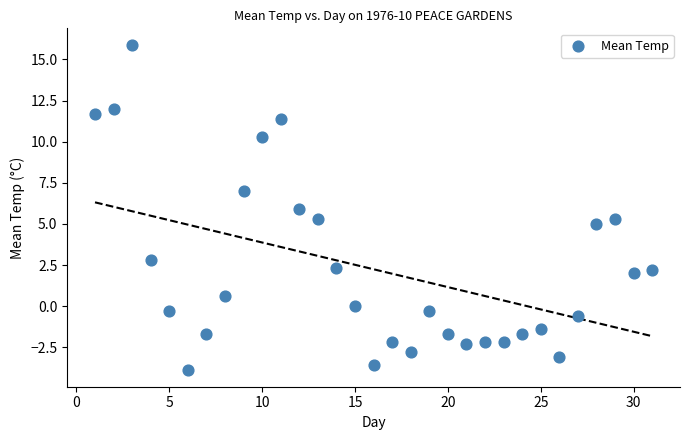

What is the range of X values (max minus min)?

30.0